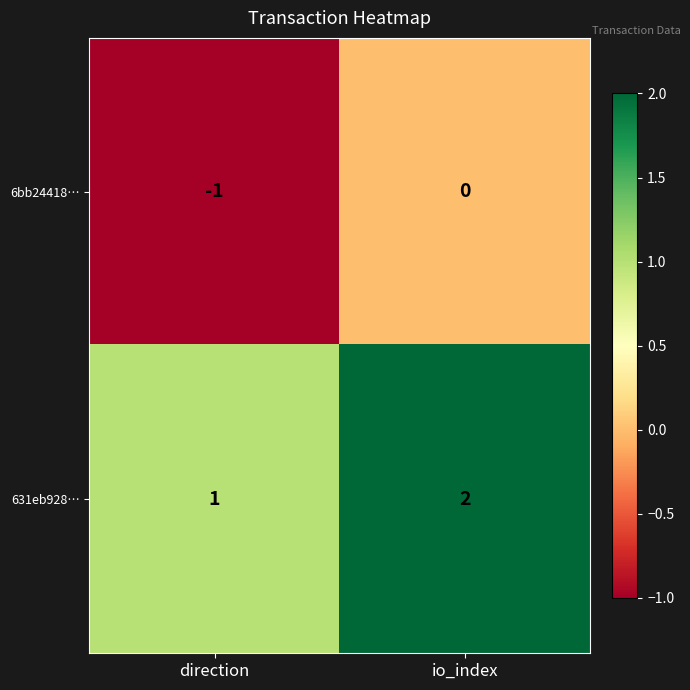

Which category has the lowest value across all series?

direction